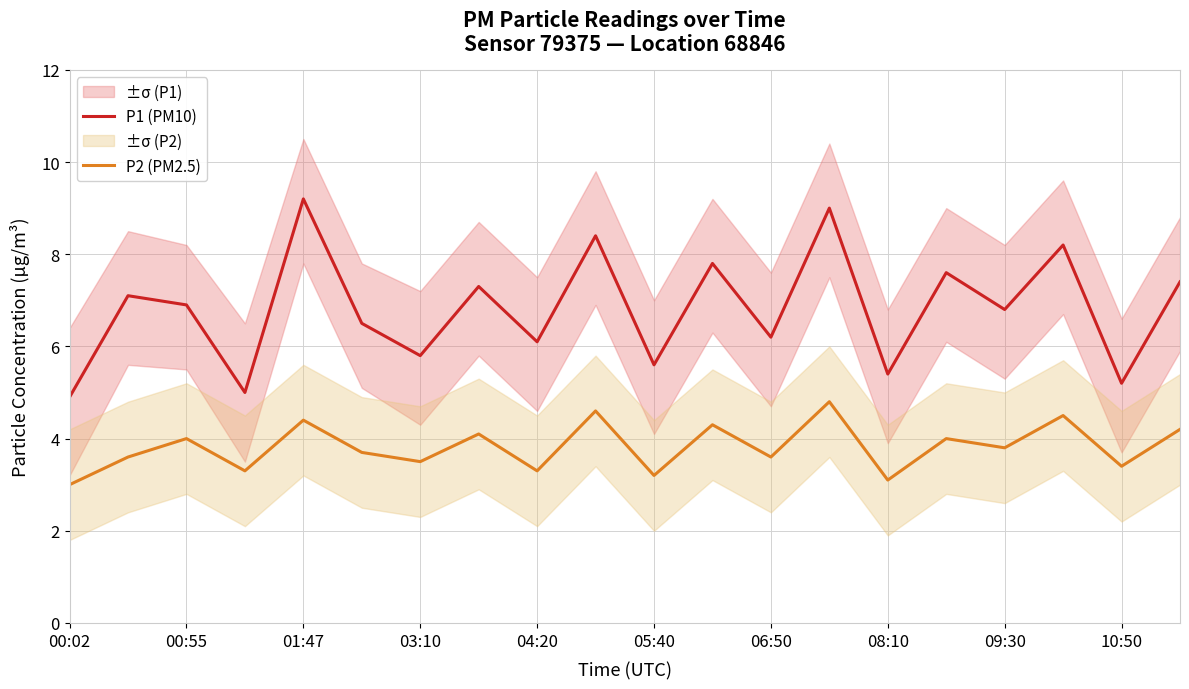

True or false: P2 (PM2.5) and P1 (PM10) intersect in this chart.

False